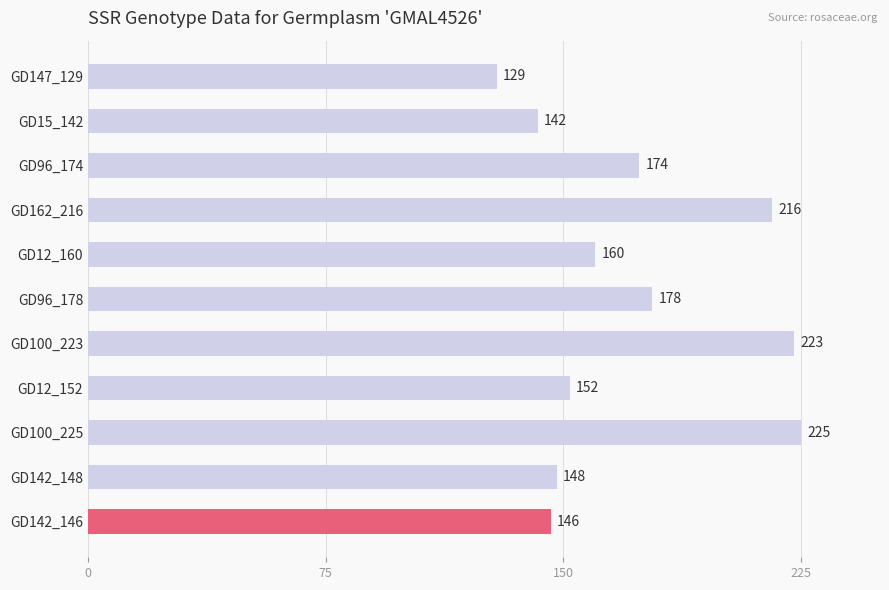

Reading top to bottom, what are all the values shown in this chart?

GD147_129=129	GD15_142=142	GD96_174=174	GD162_216=216	GD12_160=160	GD96_178=178	GD100_223=223	GD12_152=152	GD100_225=225	GD142_148=148	GD142_146=146